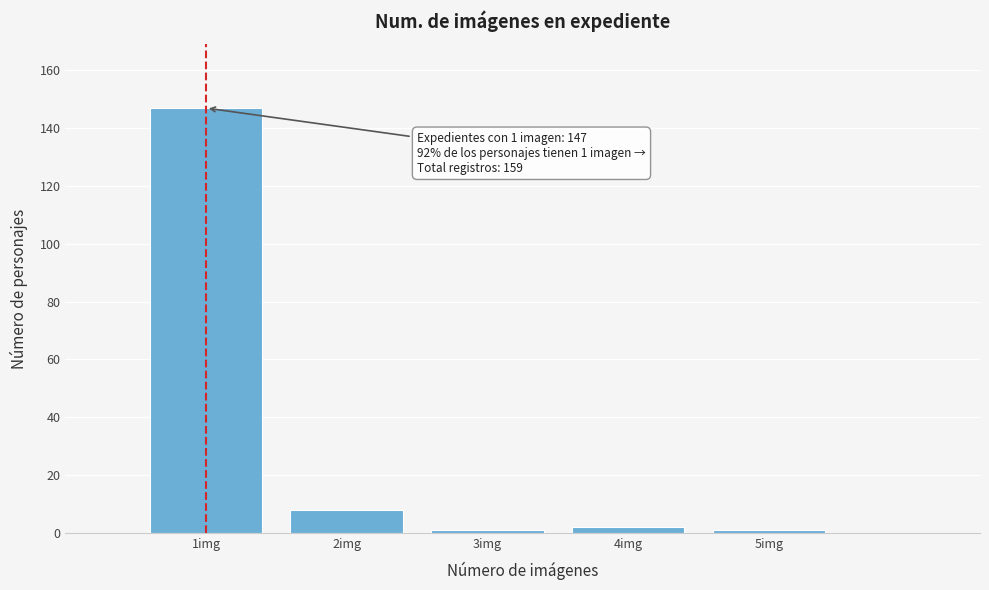

Which range on the x-axis has the tallest bar?

0.5 to 1.5